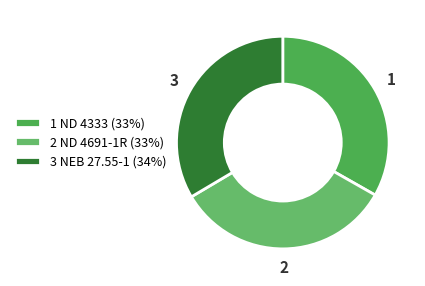

Rank the categories by value from lowest to highest.

ND 4333, ND 4691-1R, NEB 27.55-1